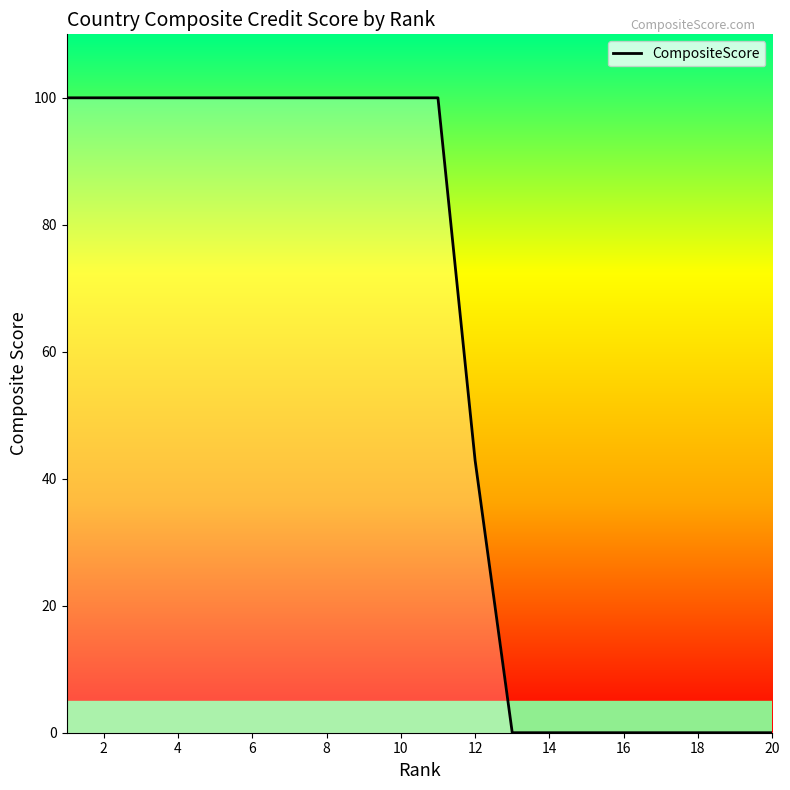

Count the number of data series in this chart.

1